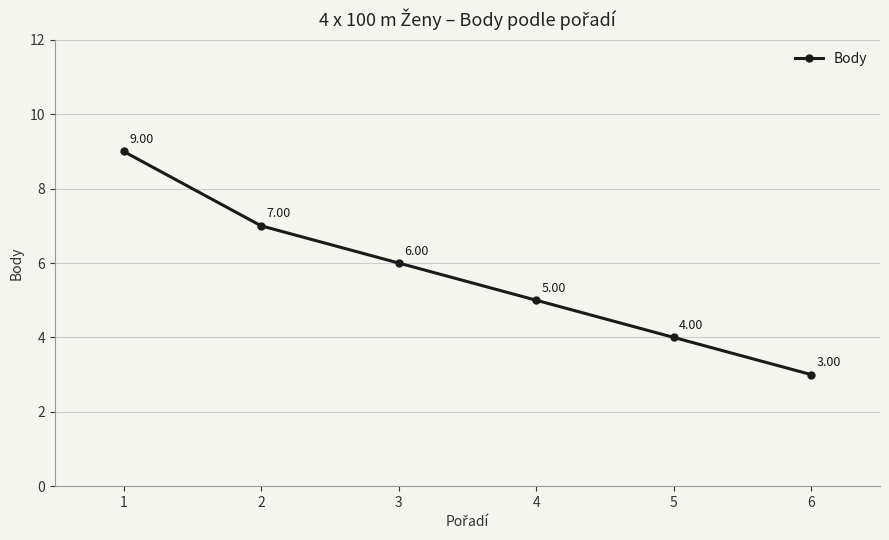

Reading left to right, what are all the values shown in this chart?

1=9	2=7	3=6	4=5	5=4	6=3